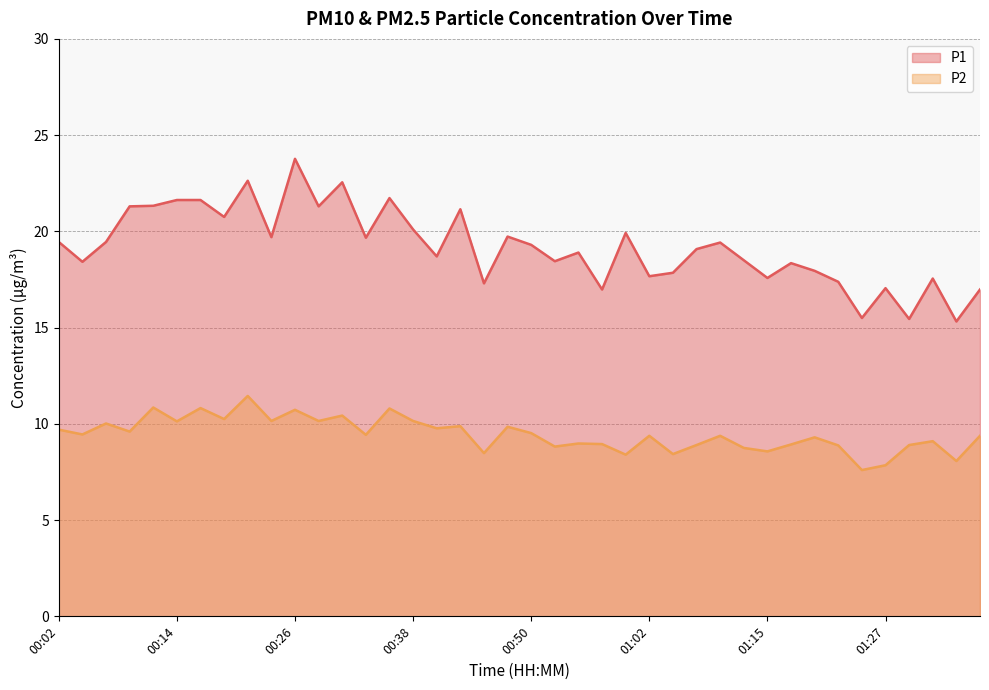

What is the difference between the second highest and second lowest values in the P2 series?

3.0